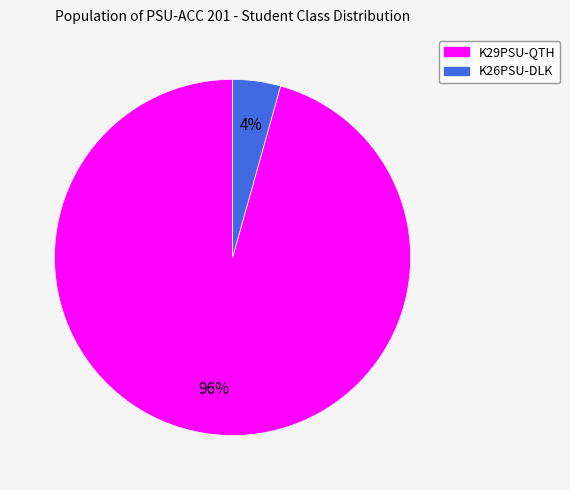

What is the majority slice?

K29PSU-QTH